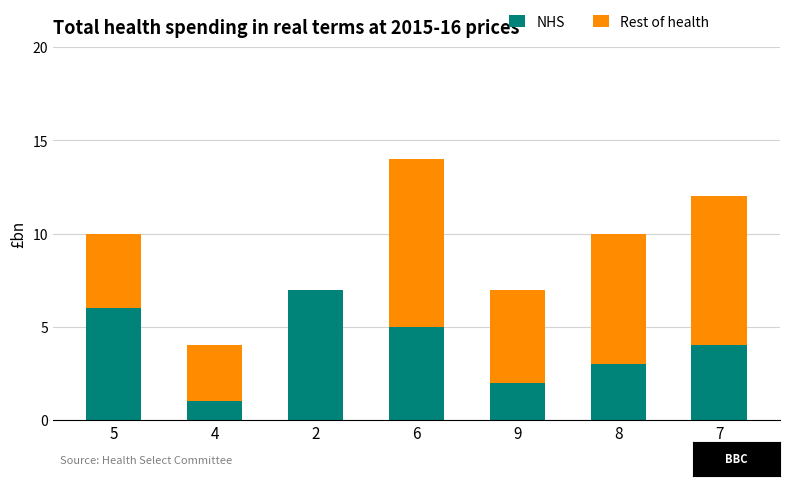

What is the highest value of the NHS series?

7